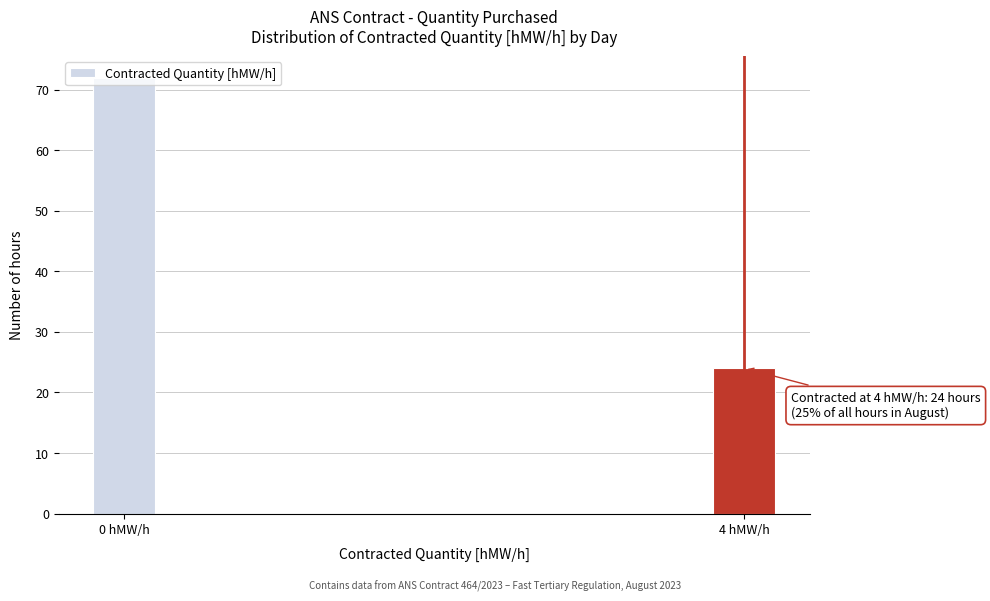

What is the greatest value displayed?

72